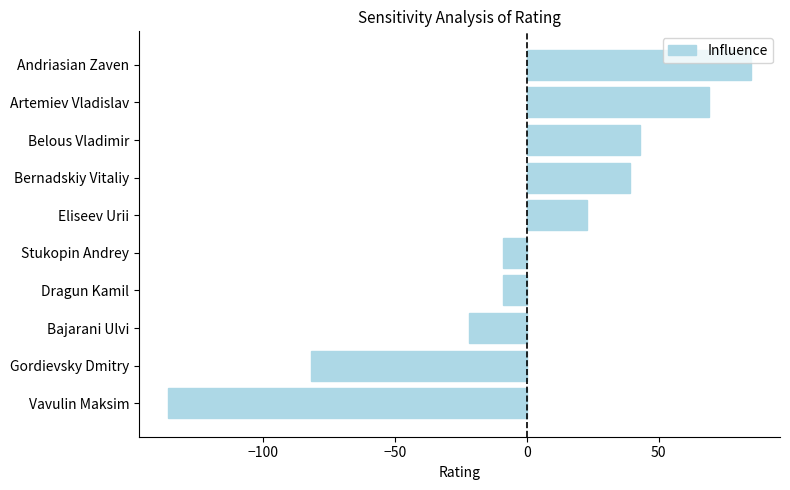

How many positive values are there?

5